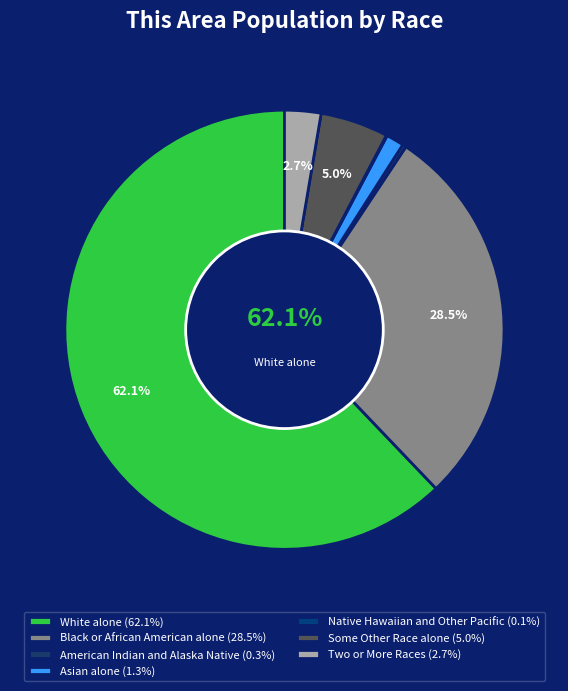

Combined, what portion of the pie is Native Hawaiian and Other Pacific and Some Other Race alone?

5.1%